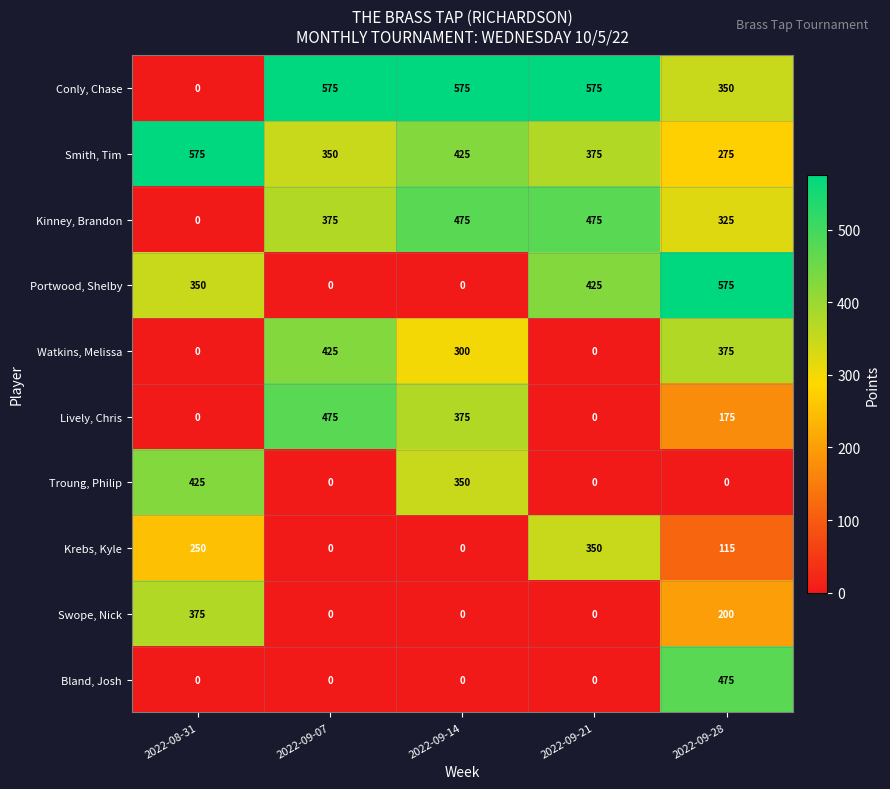

Count the number of data series in this chart.

10